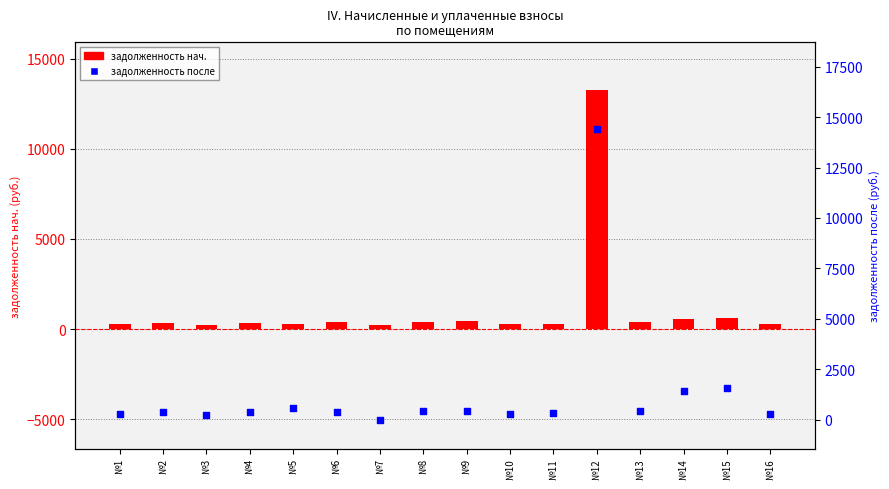

Which series contains the highest Y value?

задолженность после